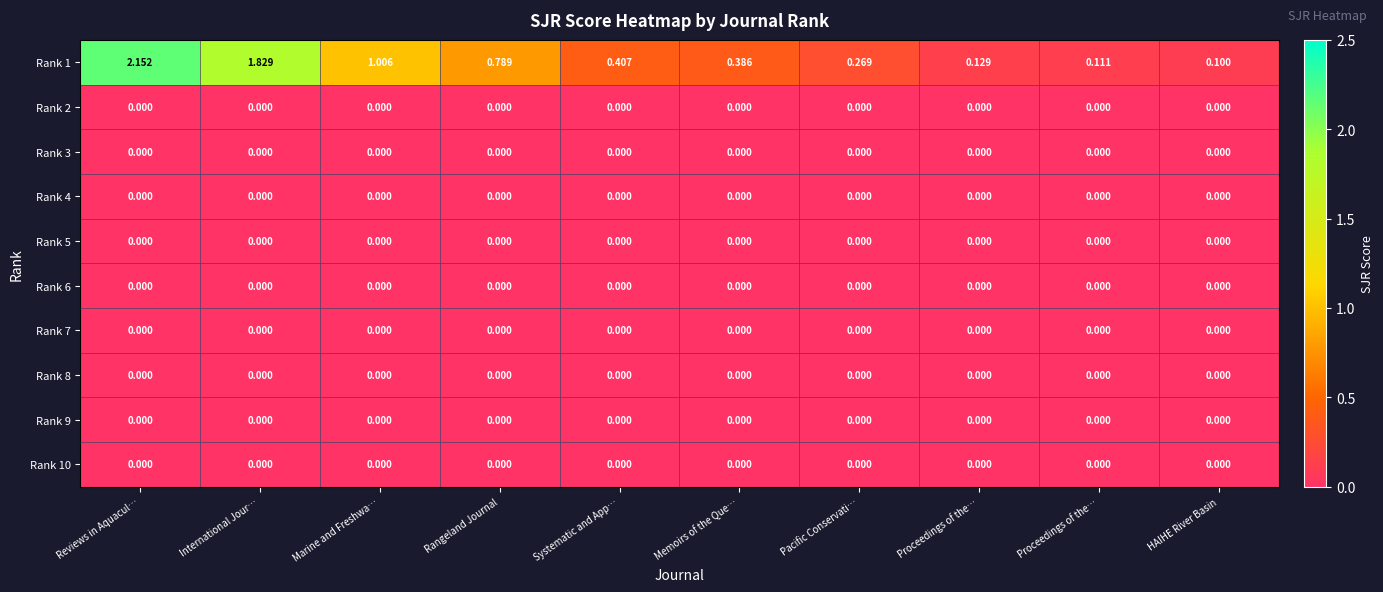

Between International Jour… and Memoirs of the Que…, which is larger?

International Jour…